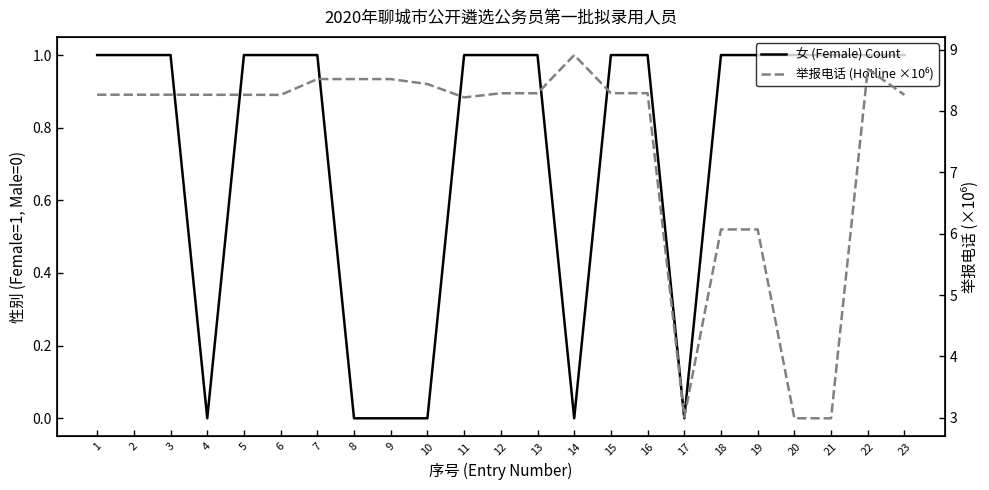

What is the value of the 举报电话 (Hotline ×10⁶) point at the 11th from the left?

8.2